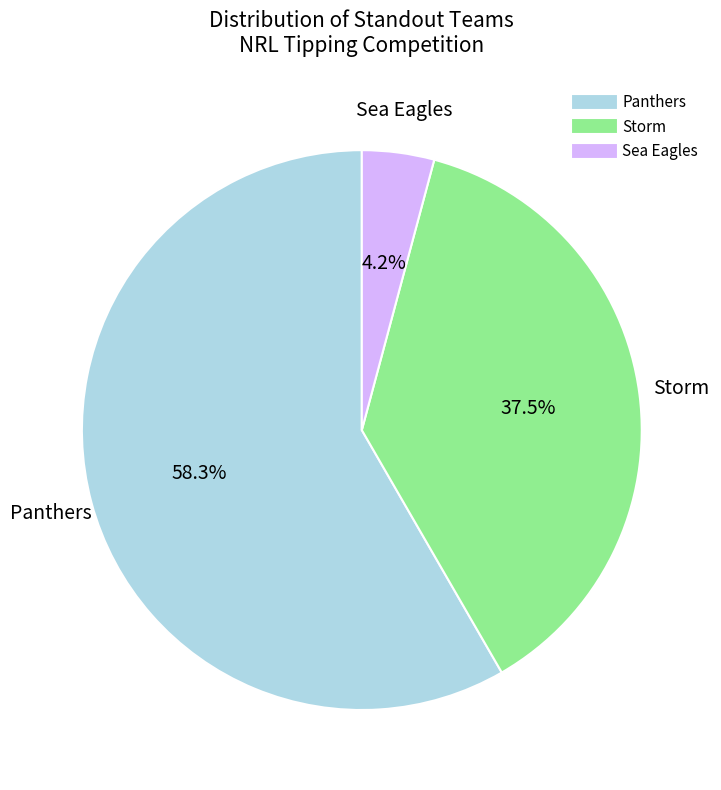

Is there a majority slice in this chart?

Yes